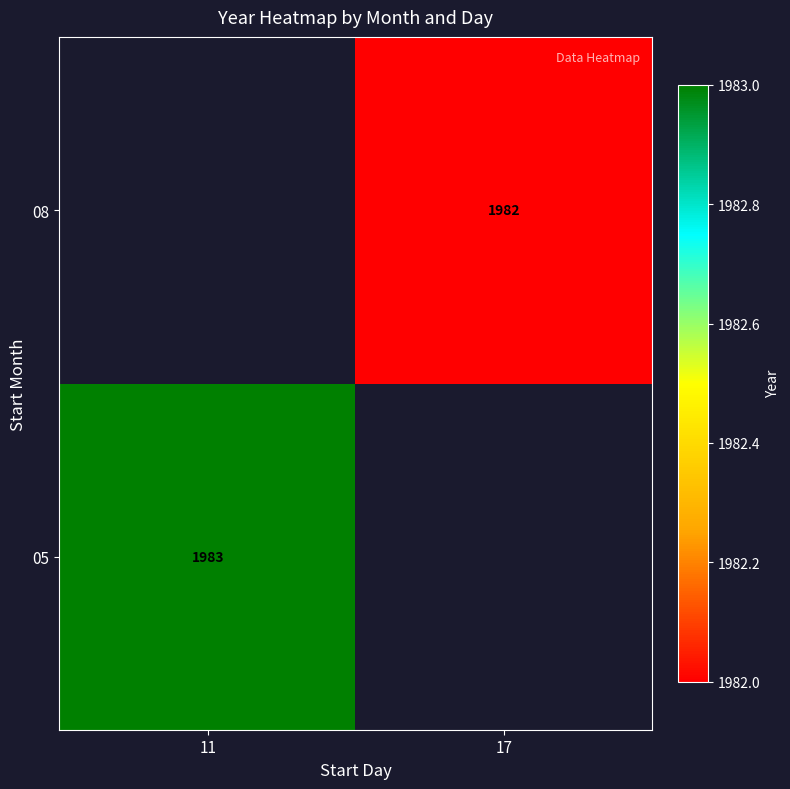

The value of 05 at 11 is 667. True or false?

False